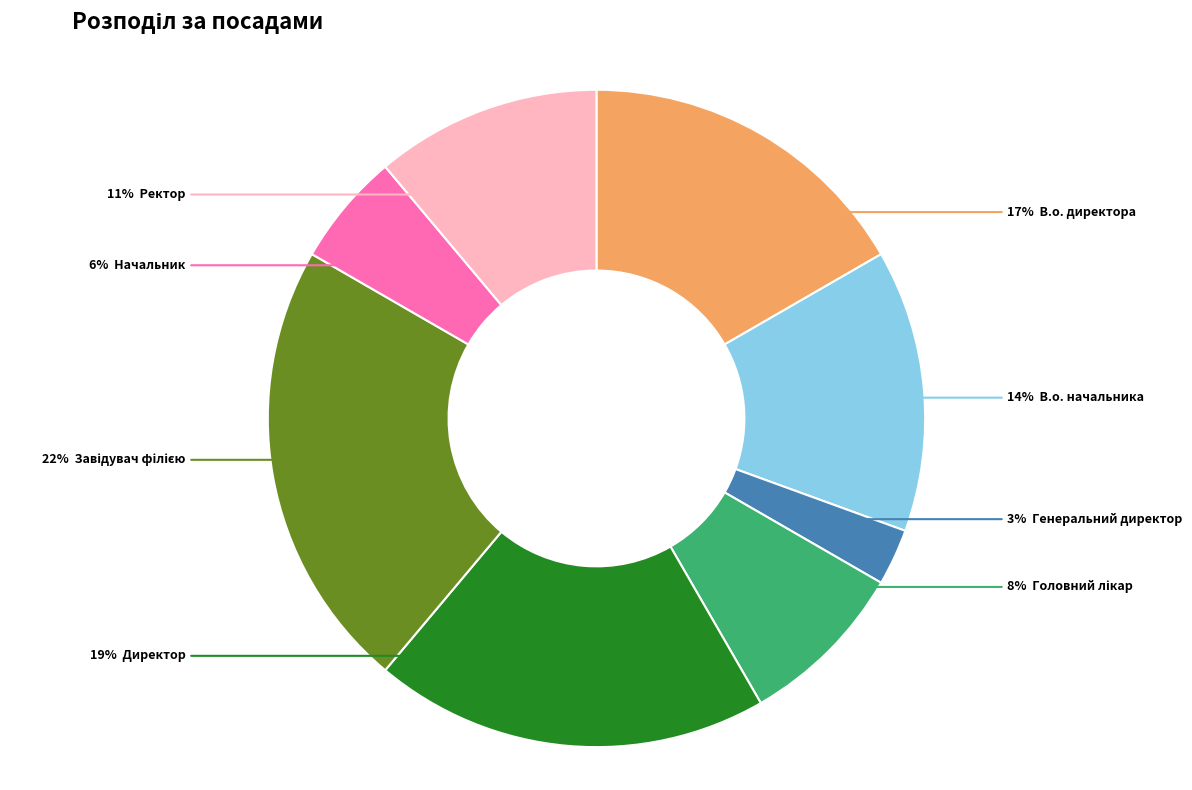

To the nearest percent, what is the difference between the largest and smallest slice percentages?

19%